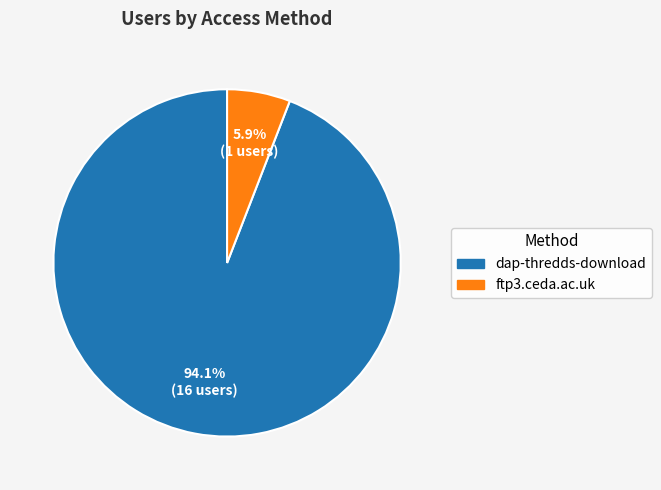

What is the ratio of the value at ftp3.ceda.ac.uk to the value at dap-thredds-download?

0.1